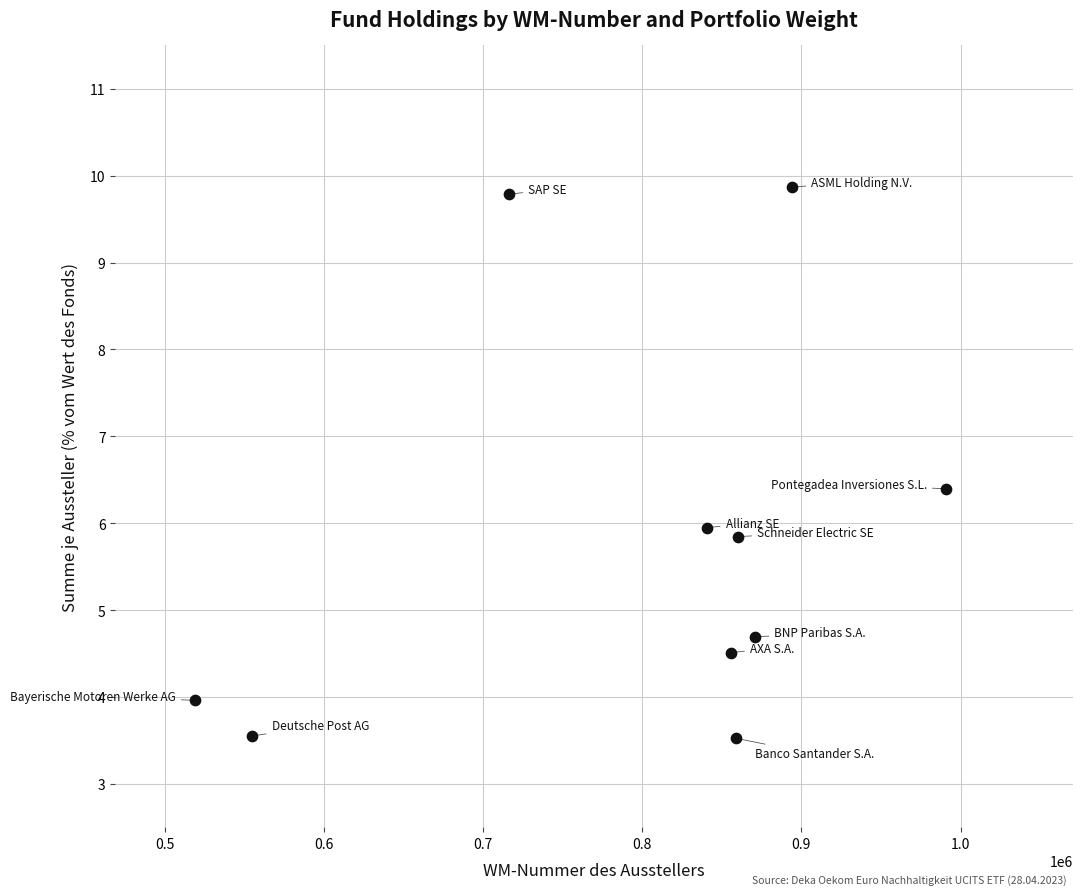

What is the average X value?

796189.0